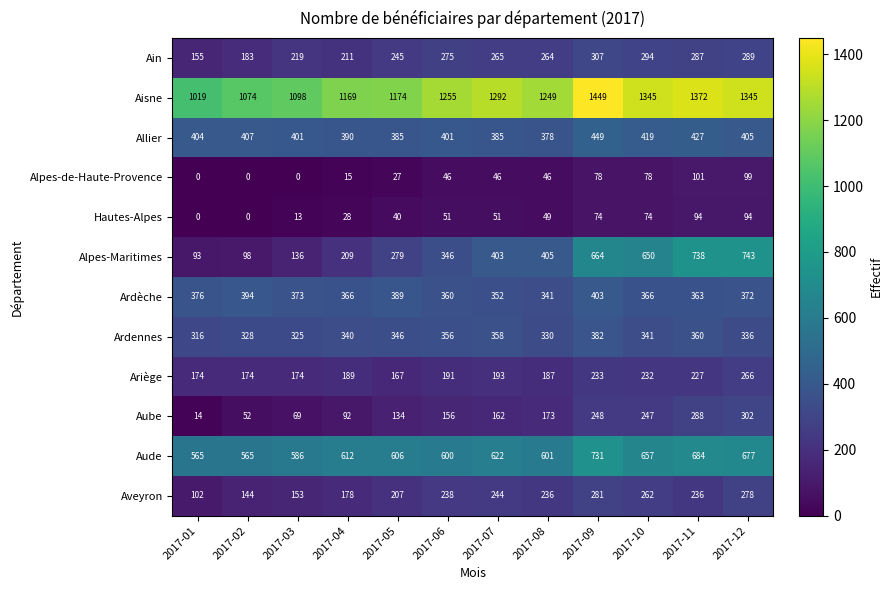

What is the sum of all Alpes-Maritimes values?

4764